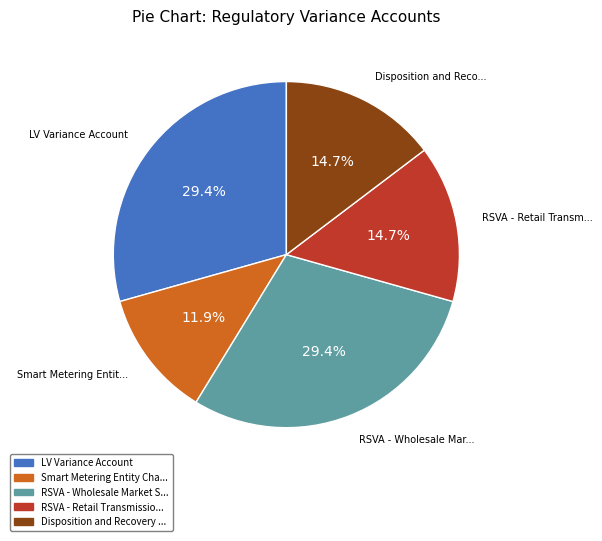

Count the number of slices in the pie.

5